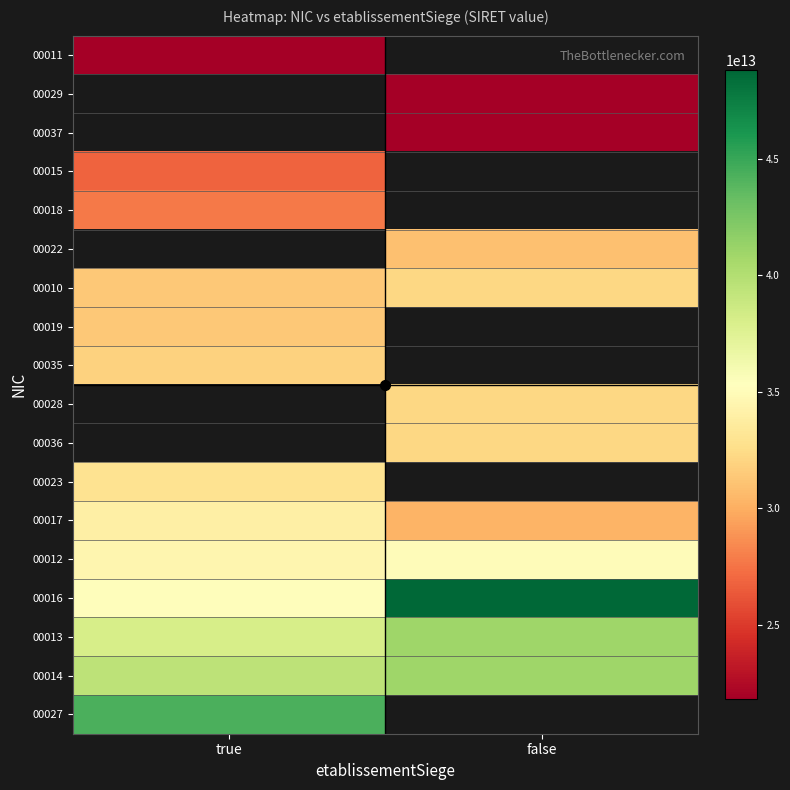

What is the minimum value for 00018?

27800112800018.0